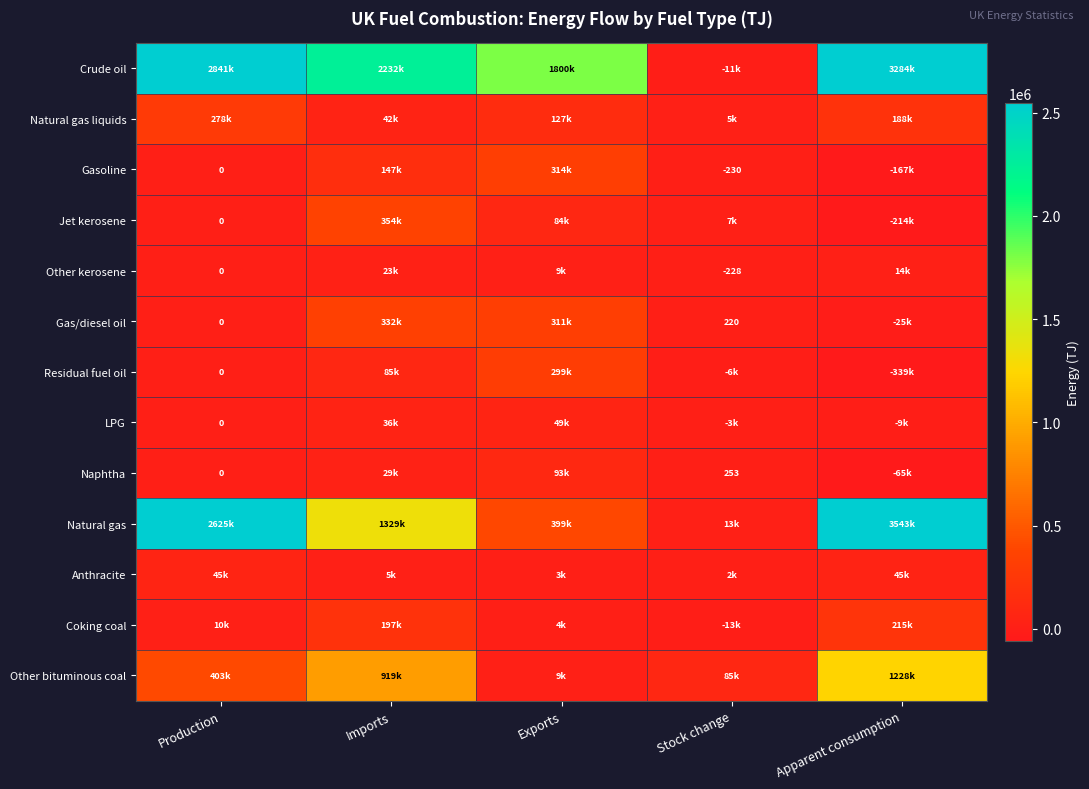

What value does the Residual fuel oil series have at Imports?

85209.1